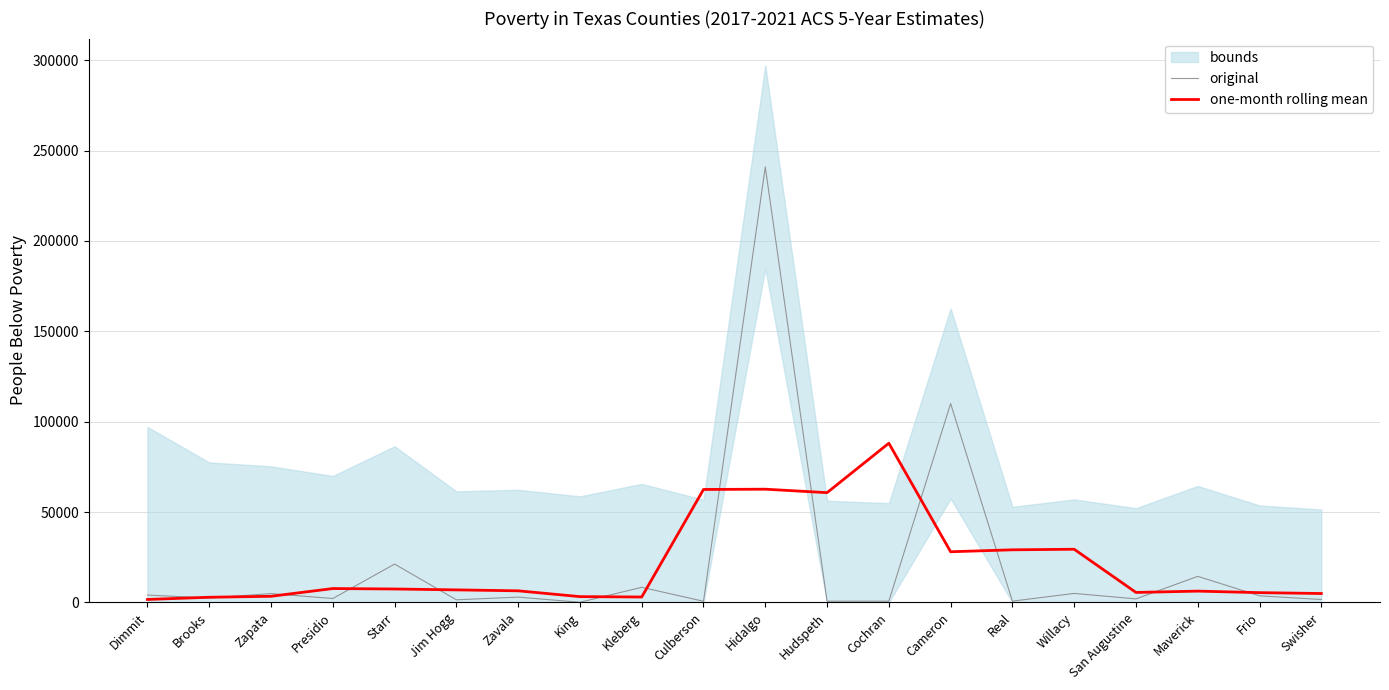

Reading right to left, extract all data points from this chart.

original: Swisher=1600.0	Frio=3634.0	Maverick=14415.0	San Augustine=1941.0	Willacy=4970.0	Real=695.0	Cameron=110026.0	Cochran=684.0	Hudspeth=658.0	Hidalgo=240908.0	Culberson=620.0	Kleberg=8351.0	King=67.0	Zavala=2917.0	Jim Hogg=1428.0	Starr=21207.0	Presidio=2143.0	Zapata=4870.0	Brooks=2437.0	Dimmit=4060.0
one-month rolling mean: Swisher=4912.2	Frio=5397.5	Maverick=6240.0	San Augustine=5505.2	Willacy=29408.0	Real=29093.8	Cameron=28015.8	Cochran=88069.0	Hudspeth=60717.5	Hidalgo=62634.2	Culberson=62486.5	Kleberg=2988.8	King=3190.8	Zavala=6404.8	Jim Hogg=6923.8	Starr=7412.0	Presidio=7664.2	Zapata=3377.5	Brooks=2841.8	Dimmit=1624.2